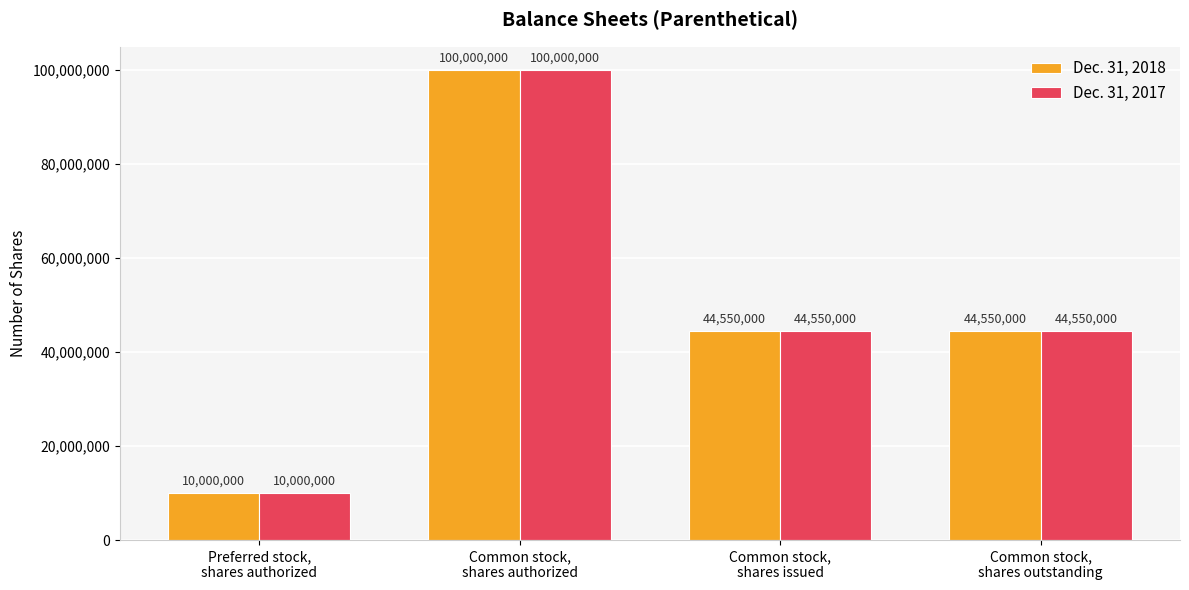

How many values in the Dec. 31, 2018 series are below 44550000?

1